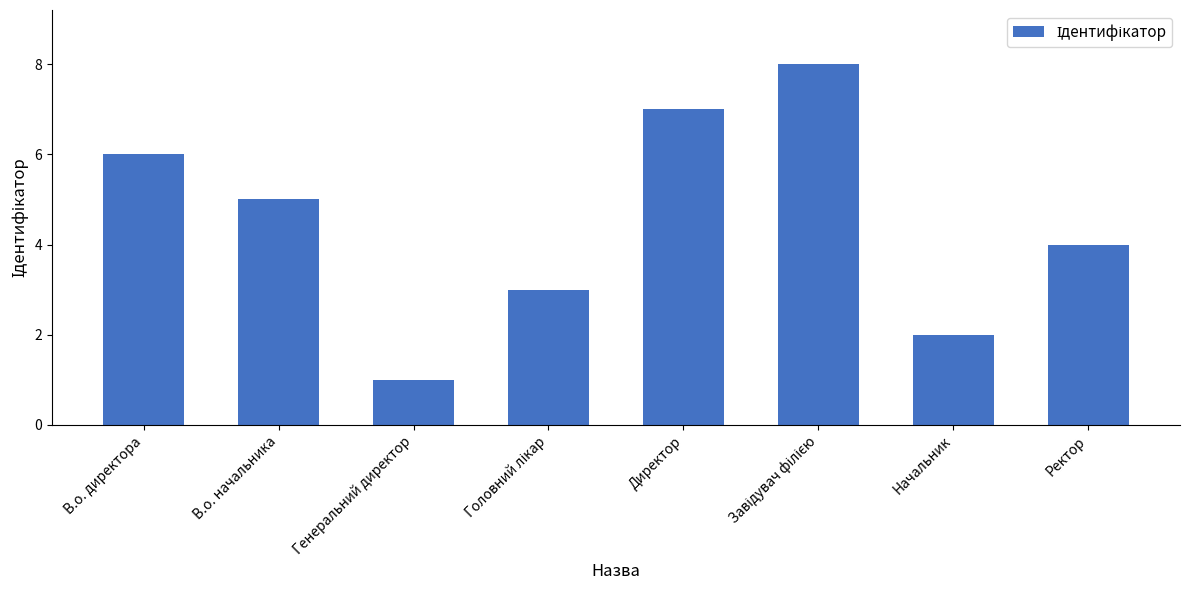

Which has a higher value, Начальник or Директор?

Директор